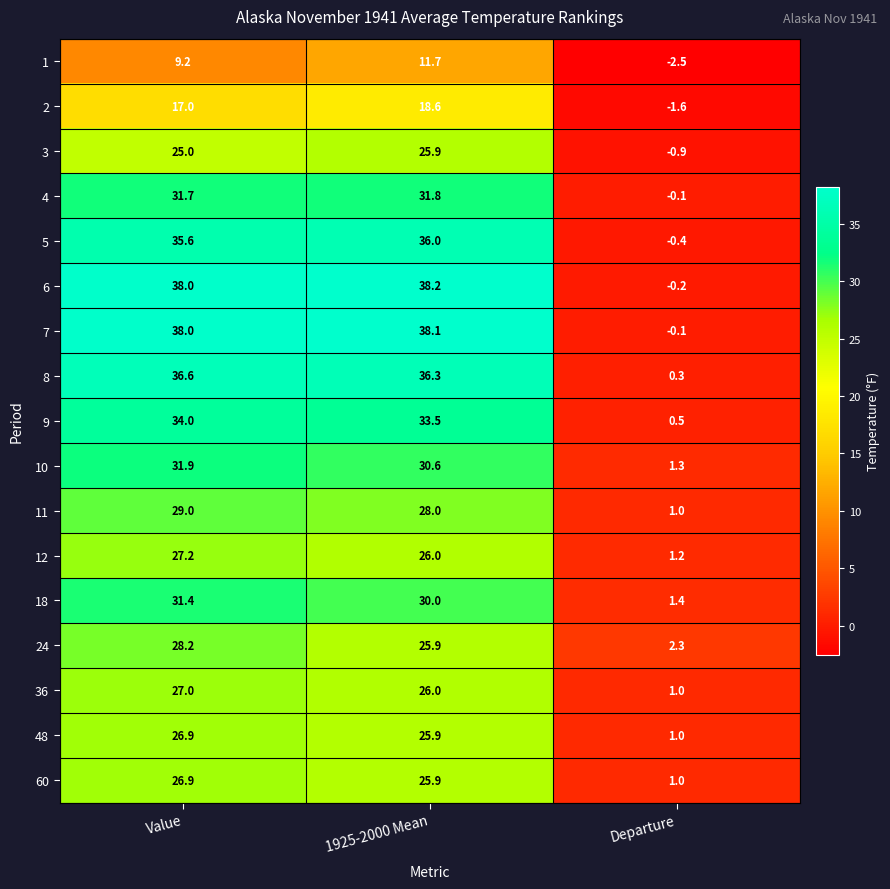

List the labels in order of 8 value, smallest first.

Departure, 1925-2000 Mean, Value